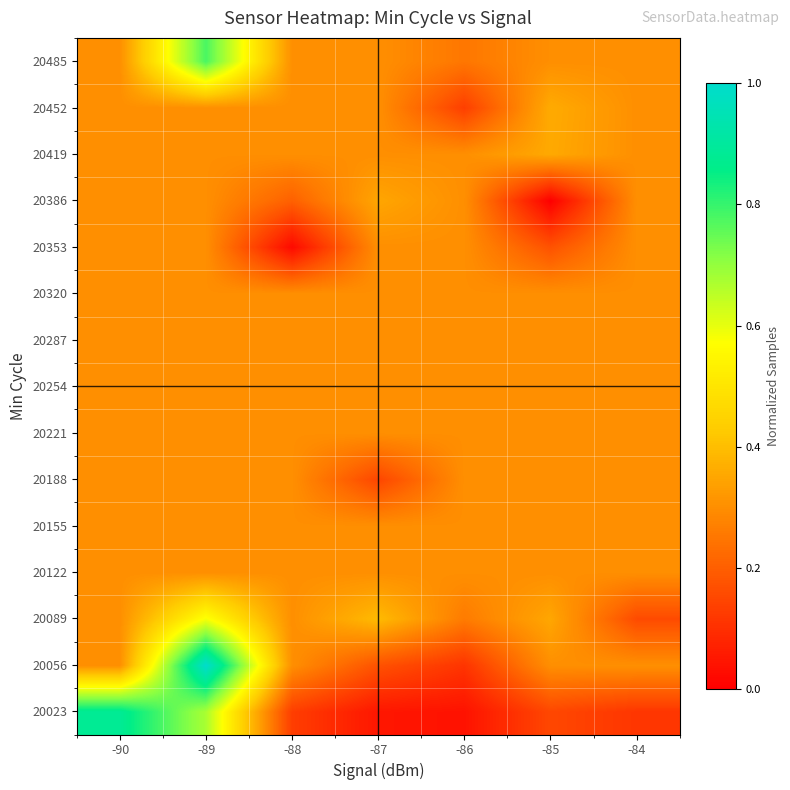

Count the number of data series in this chart.

15